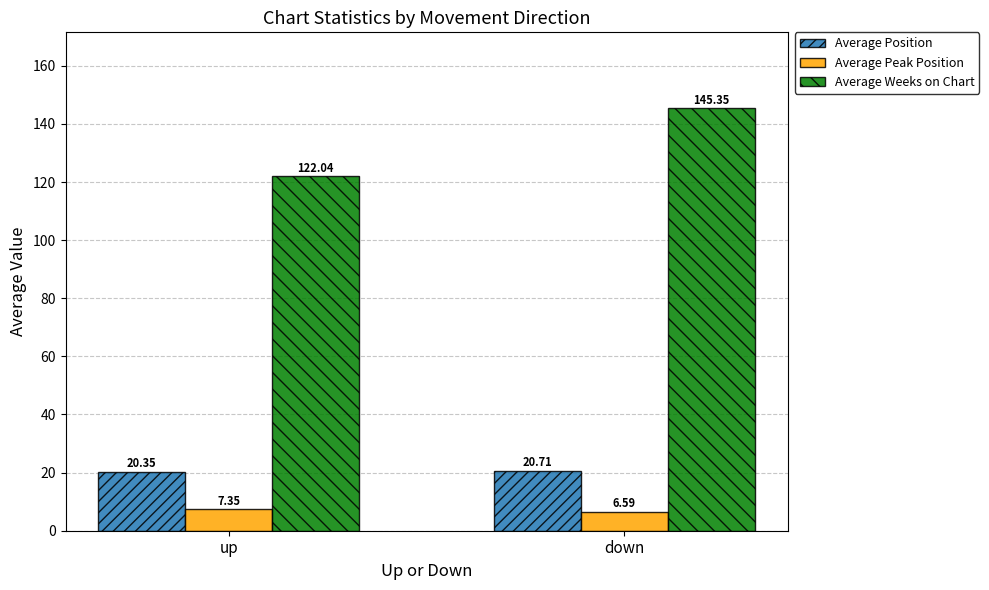

What is the label of the 2nd bar from the left?

down